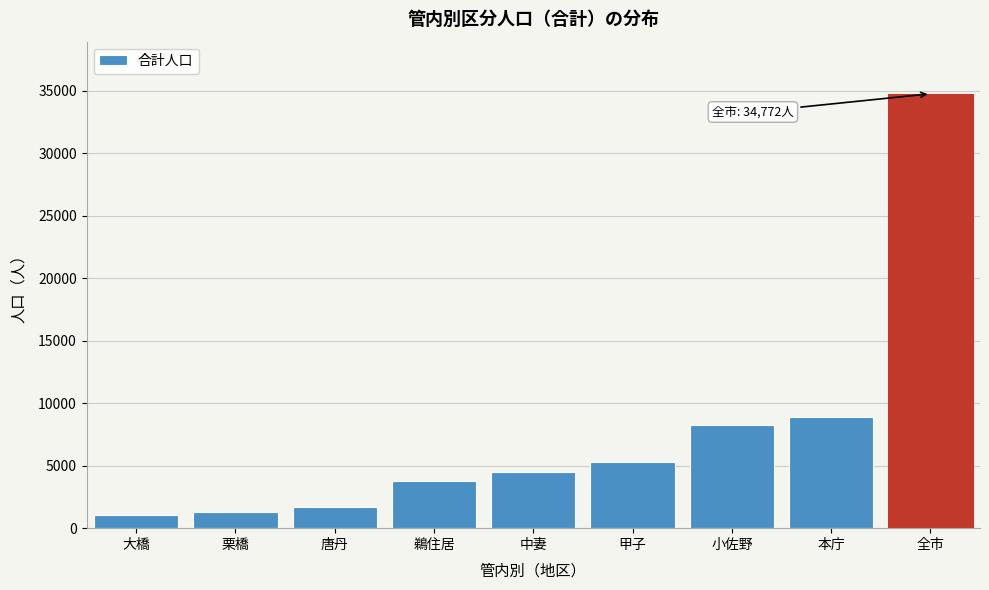

Reading right to left, what are all the values shown in this chart?

34772	8870	8281	5311	4526	3767	1685	1303	1029